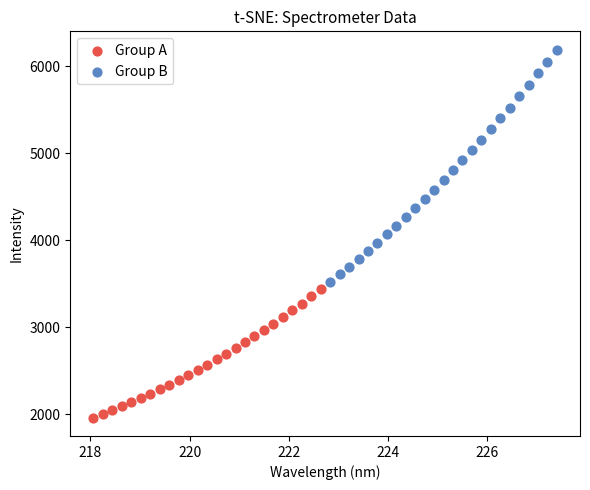

Which series contains the highest Y value?

Group B